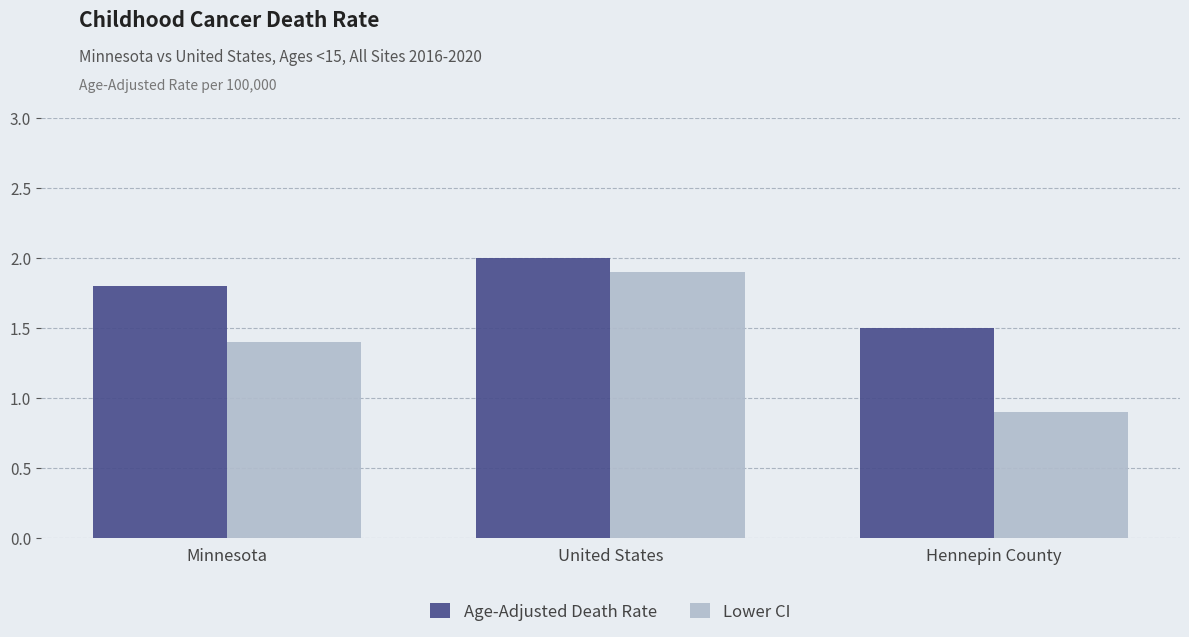

What is the difference between the highest and lowest values at Hennepin County?

0.6